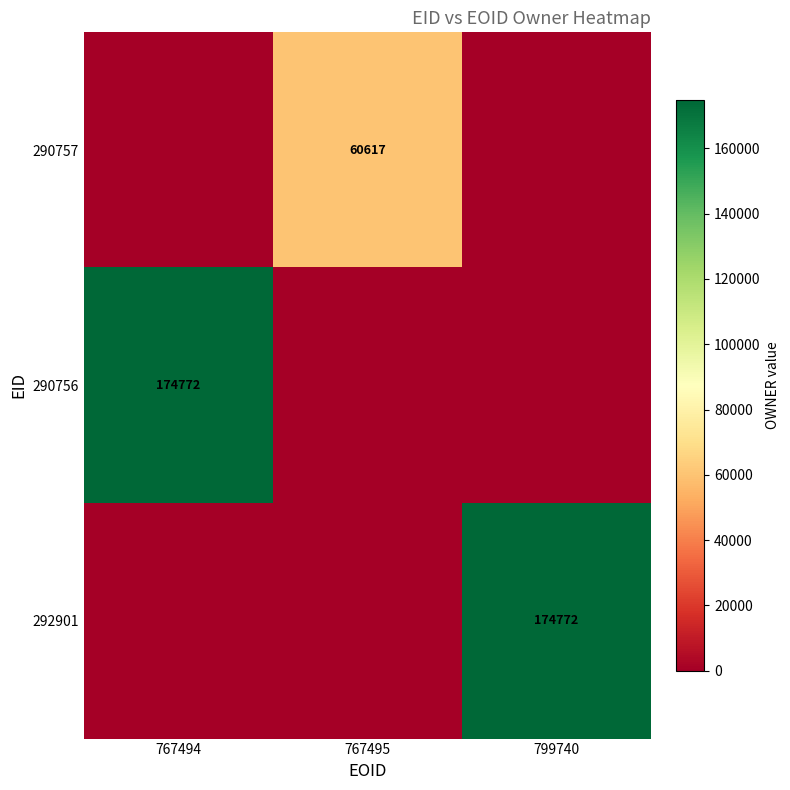

The 290756 series shows 174772 at 767494. True or false?

True